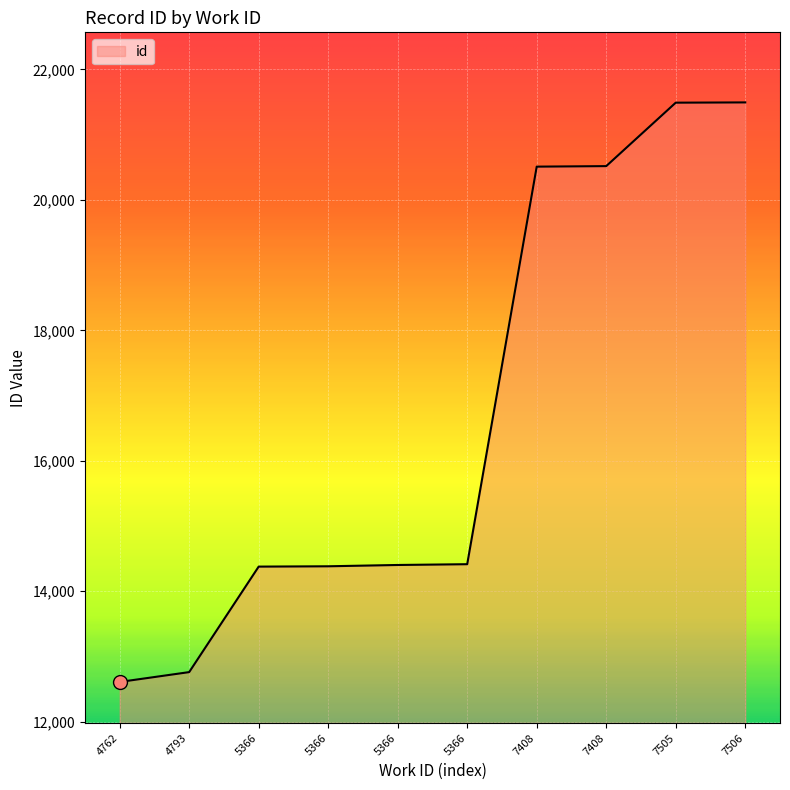

Where does the data first go above 14413?

7408